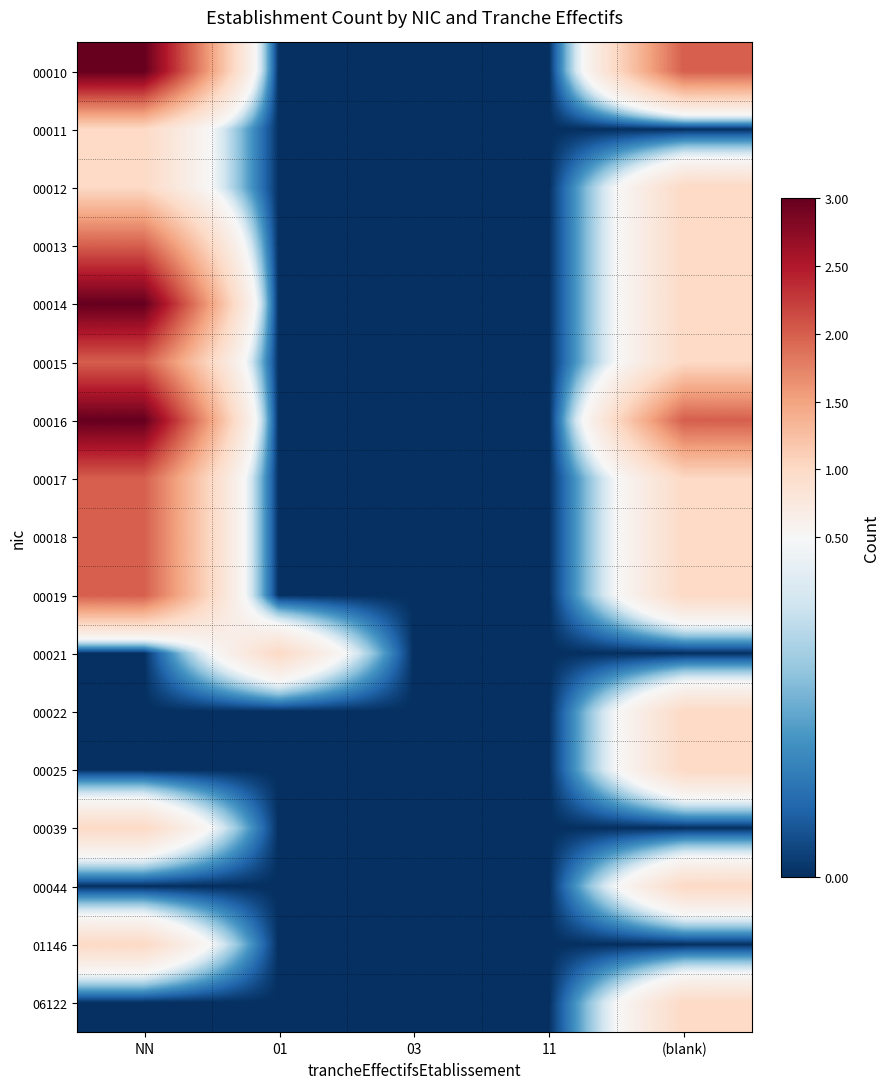

Rank the series at (blank) from lowest to highest value.

00011, 00021, 00039, 01146, 00012, 00013, 00014, 00015, 00017, 00018, 00019, 00022, 00025, 00044, 06122, 00010, 00016